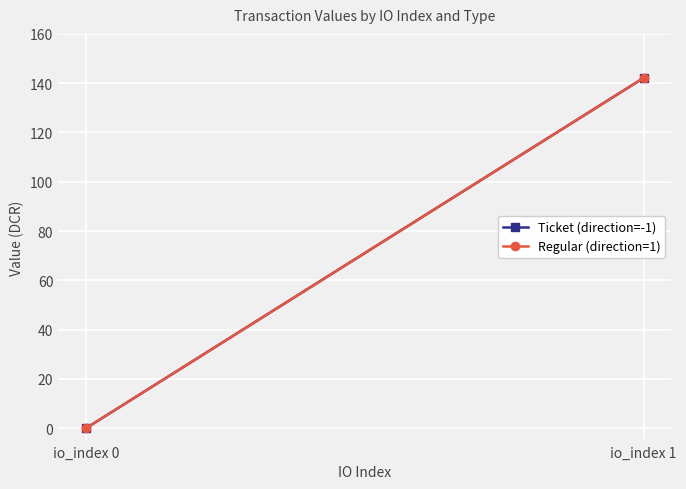

List the labels in order of Regular (direction=1) value, largest first.

io_index 1, io_index 0